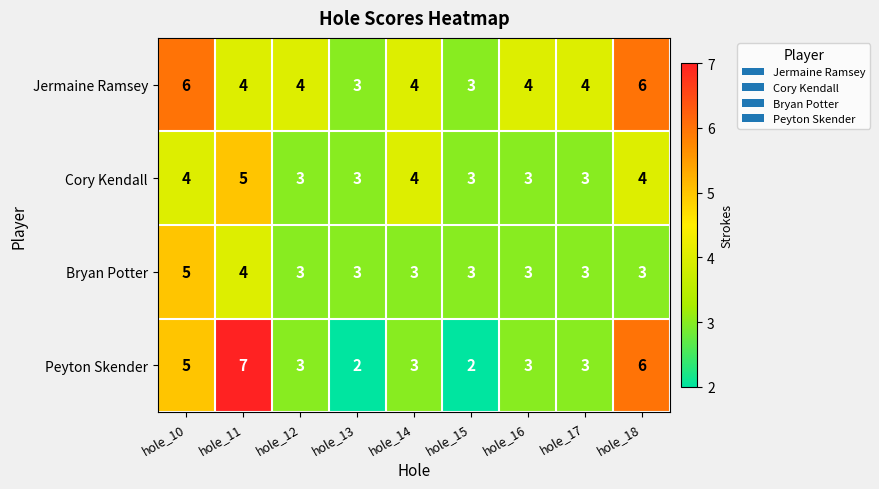

True or false: Bryan Potter has a value of 3 at hole_17.

True